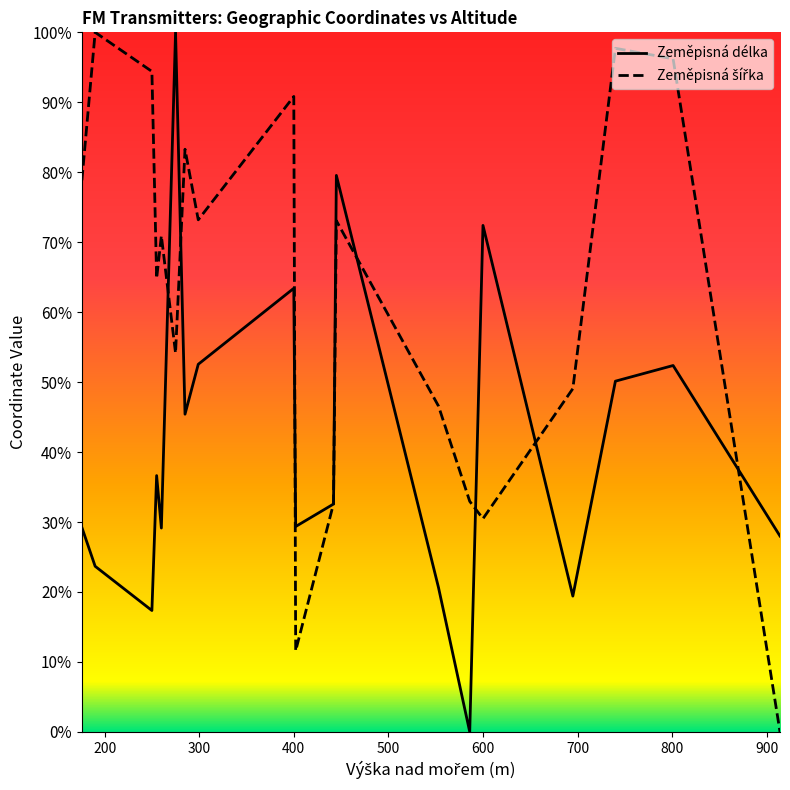

What is the sum of all Zeměpisná délka values?

810.9